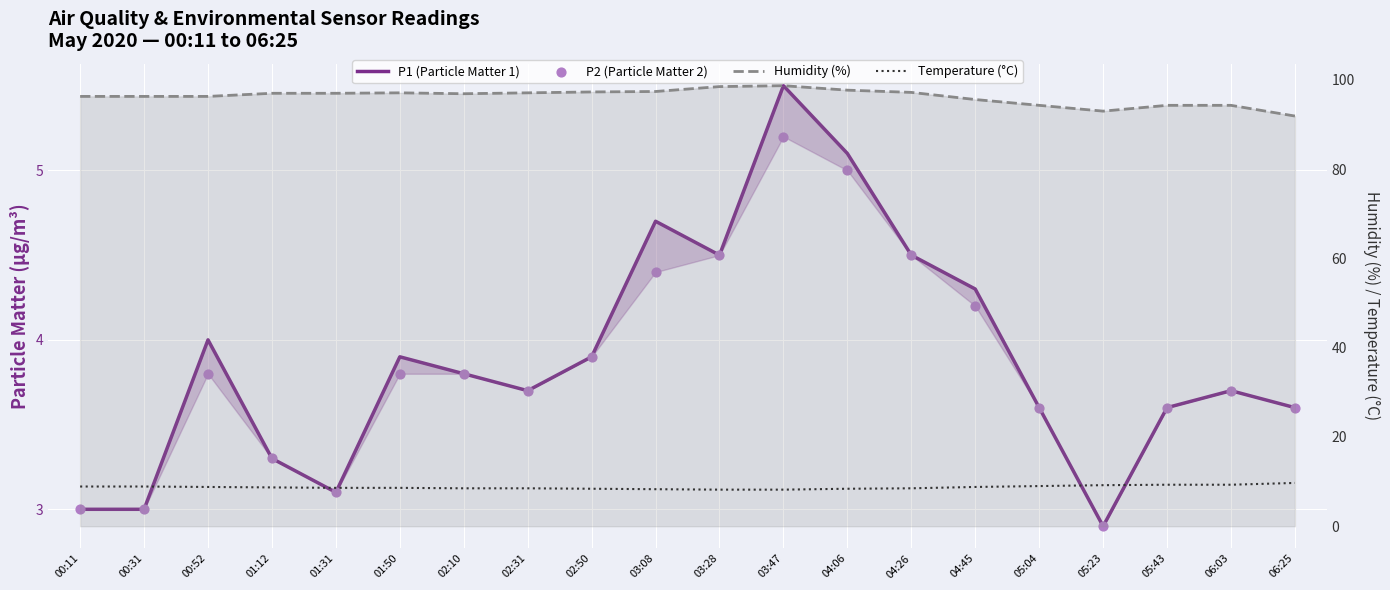

At how many categories does at least one series exceed 56?

20